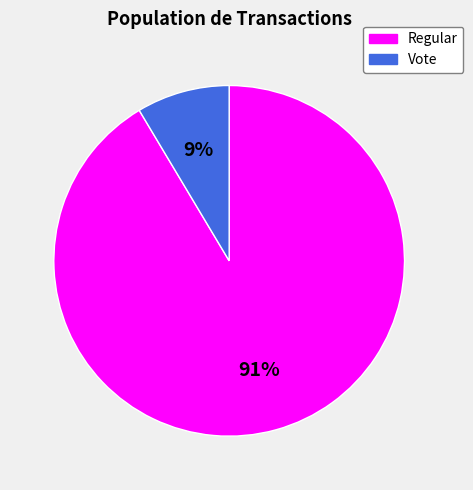

To the nearest percent, what portion does Regular represent?

91%